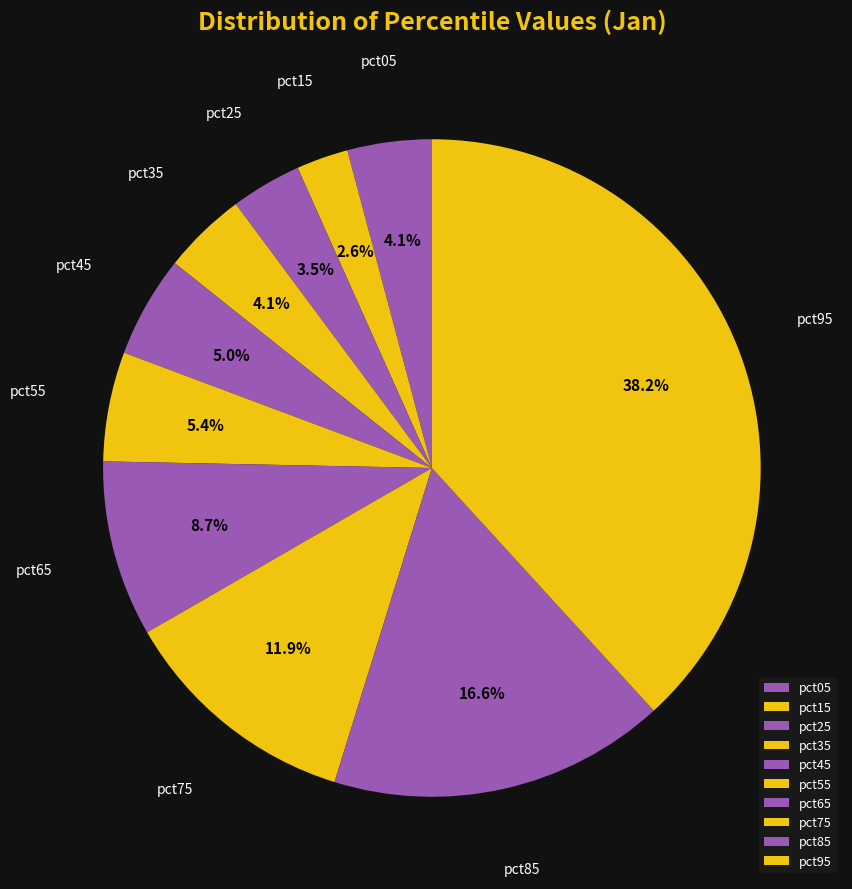

True or false: pct85 accounts for 2% of the total.

False